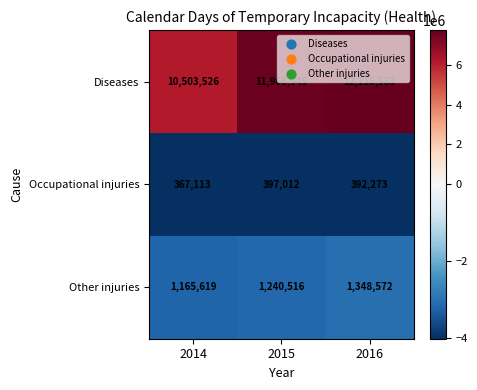

At how many categories does at least one series exceed 3354609?

3